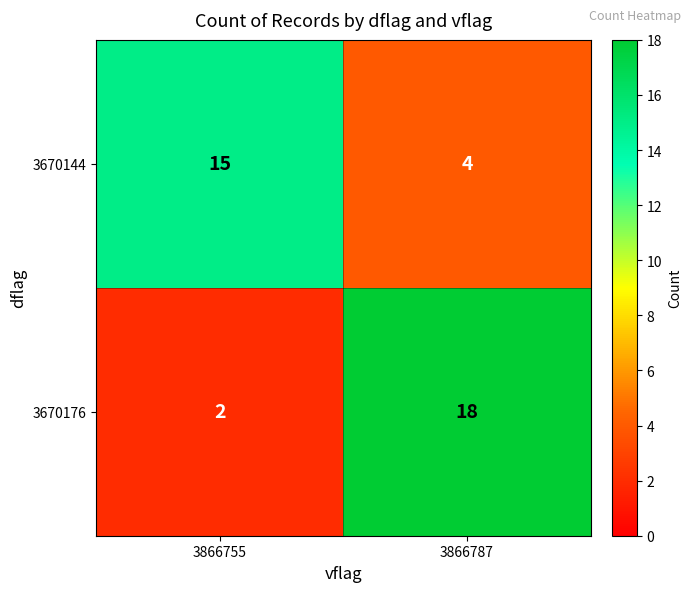

What is the approximate value of 3670144 at 3866755, to the nearest 5?

15